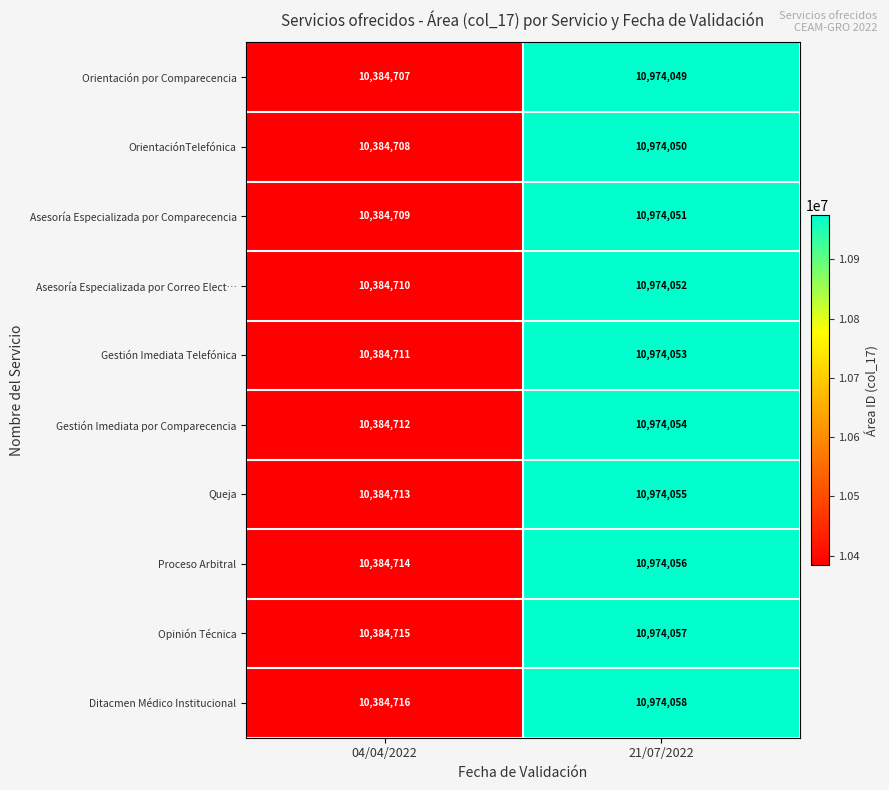

What value does the Orientación por Comparecencia series have at 04/04/2022, to the nearest 100?

10384700